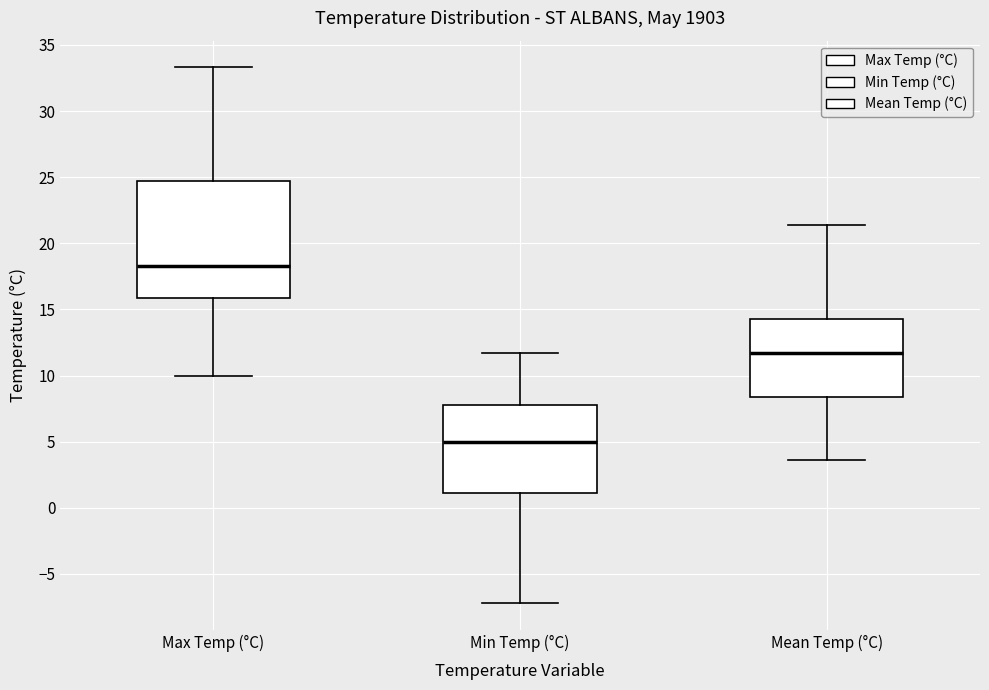

Reading left to right, read every box against the y-axis: the position of its median line, the range the box covers, and the ends of its whiskers. The values are not printed on the chart, so give them approximately, as read against the axis.

Max Temp (°C): median 18.5, box 16.0 to 24.5, whiskers 10.0 to 33.5
Min Temp (°C): median 5.0, box 1.0 to 8.0, whiskers -7.0 to 11.5
Mean Temp (°C): median 11.5, box 8.5 to 14.5, whiskers 3.5 to 21.5